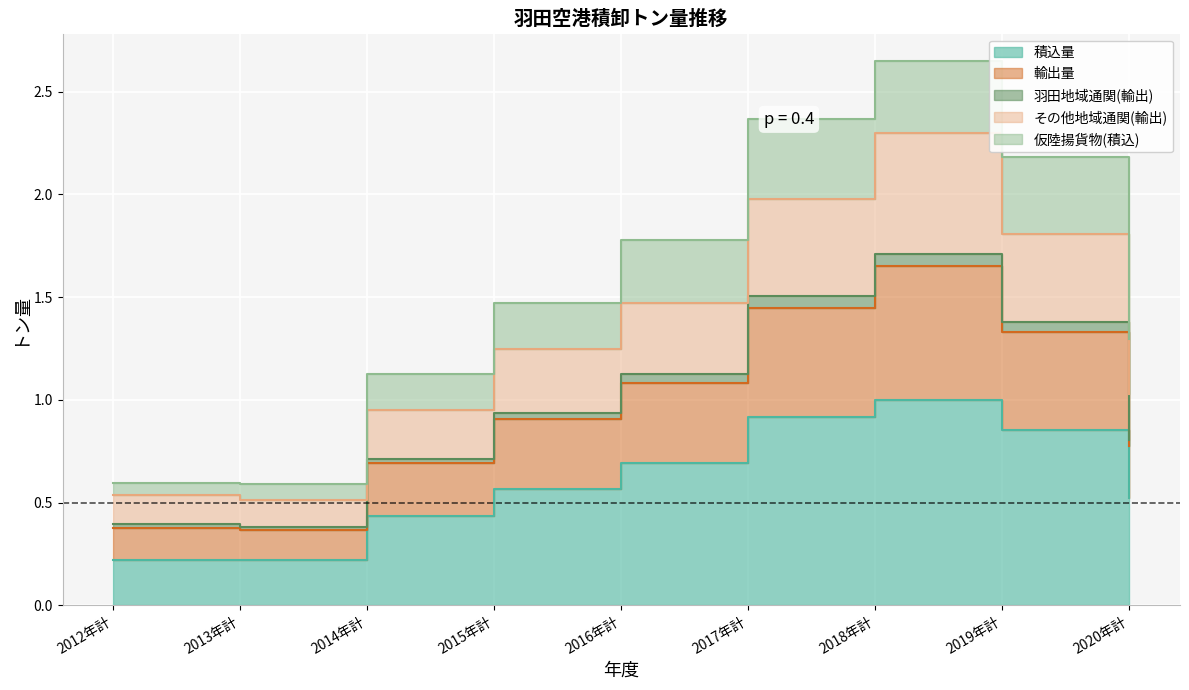

Is the value of その他地域通関(輸出) at 2015年計 greater than the value of 羽田地域通関(輸出) at 2018年計?

No